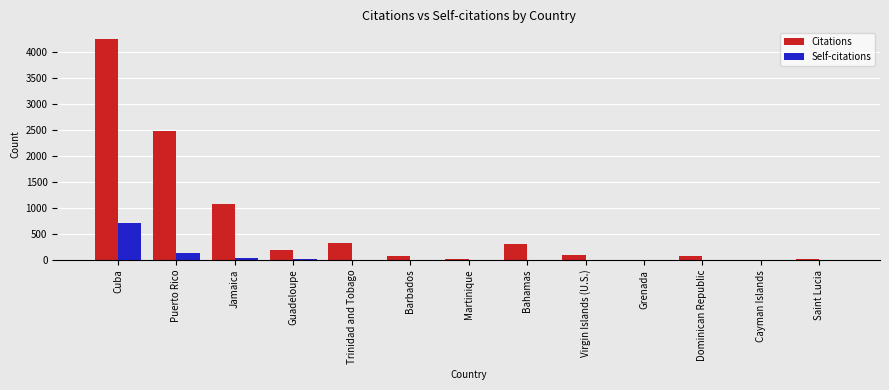

How many categories are shown in the chart?

13